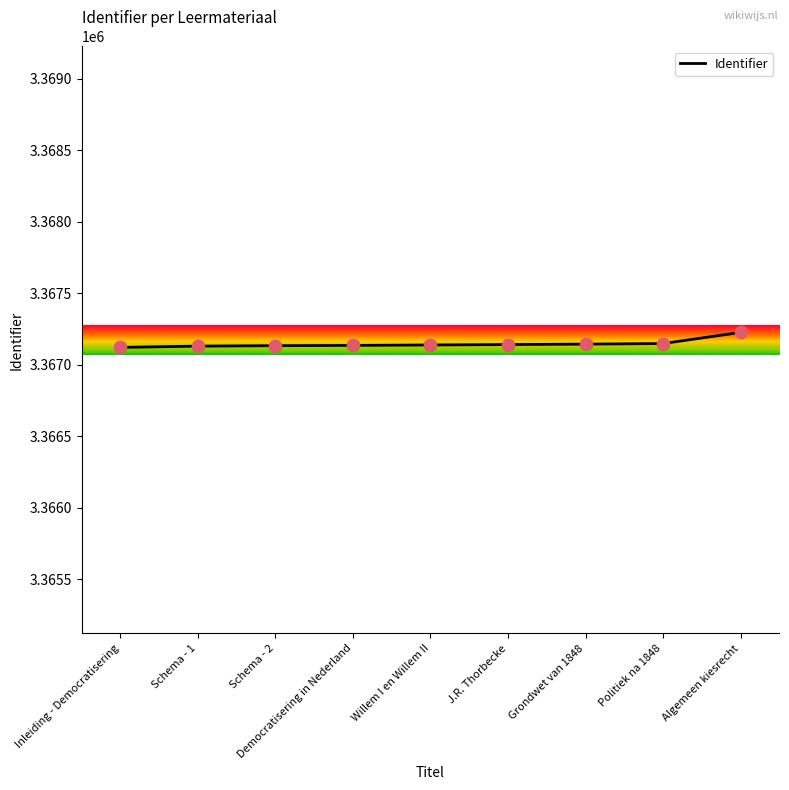

What is the change in value from Democratisering in Nederland to Grondwet van 1848?

+9